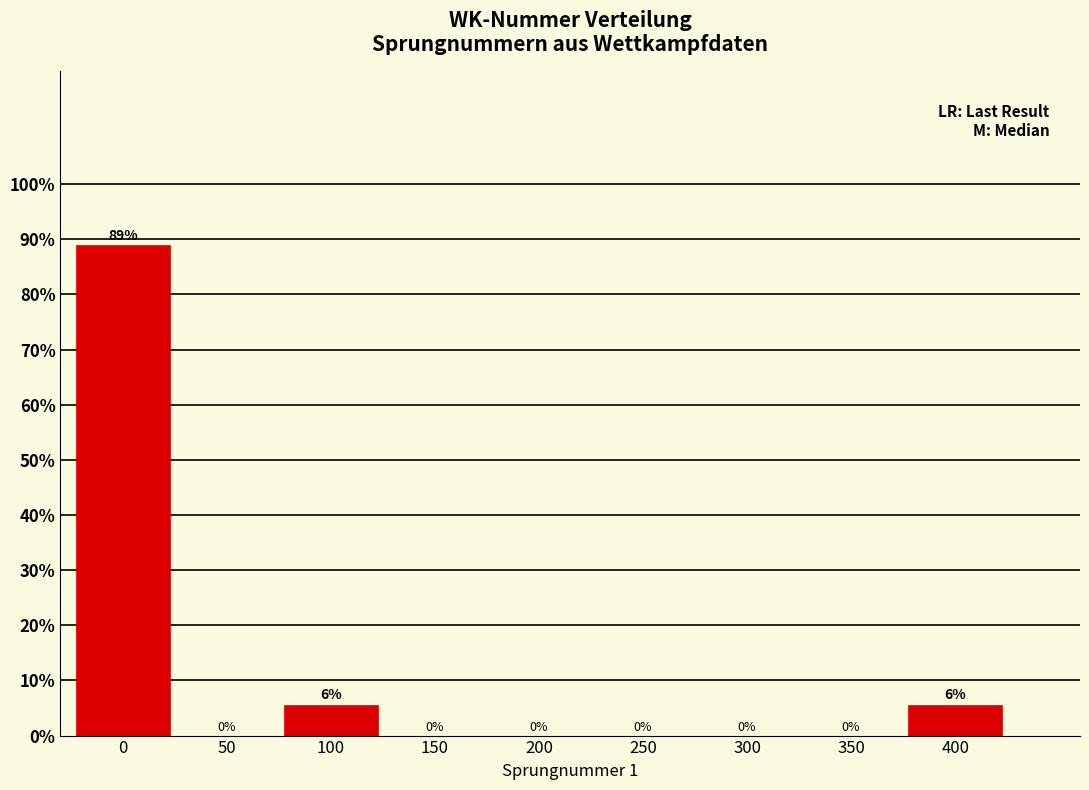

What is the greatest value displayed?

88.9